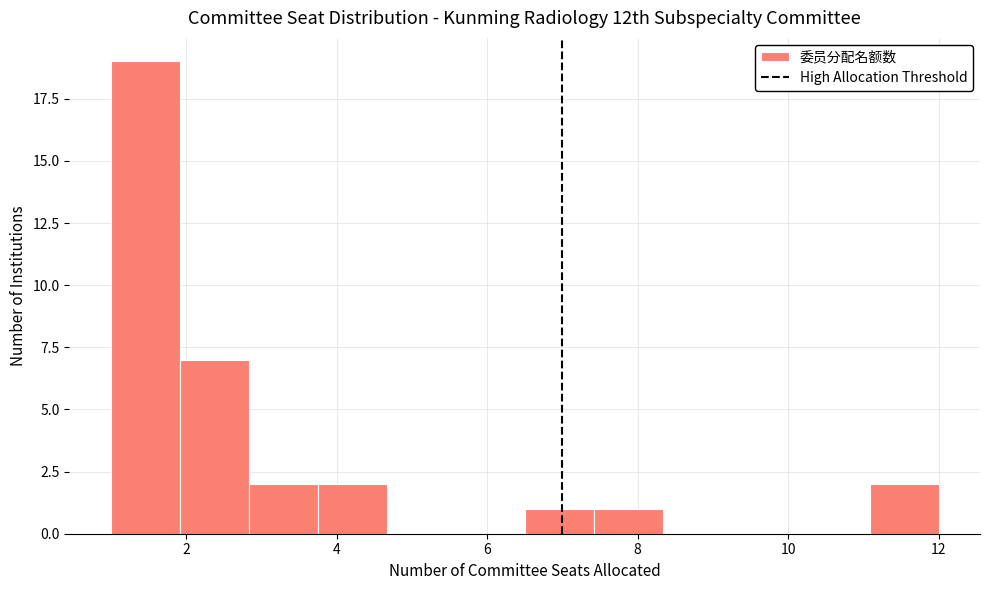

Over which range of the x-axis is the bar tallest?

1.0 to 2.0